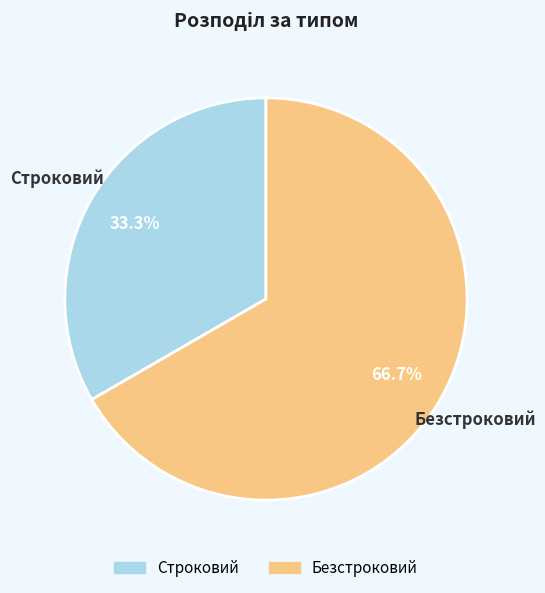

Count the number of slices in the pie.

2